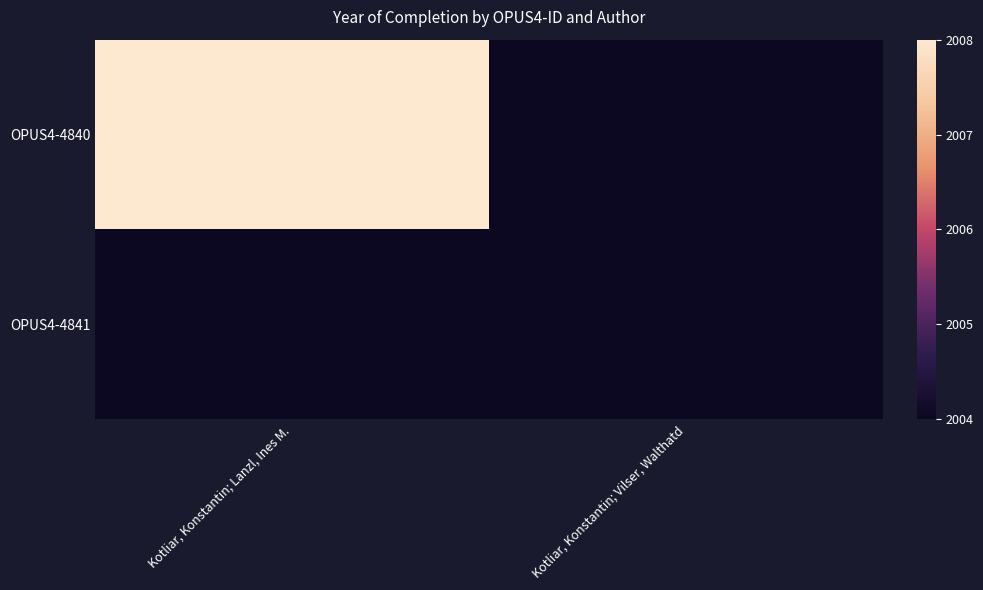

At Kotliar, Konstantin; Lanzl, Ines M., list the series in order from largest to smallest.

OPUS4-4840, OPUS4-4841